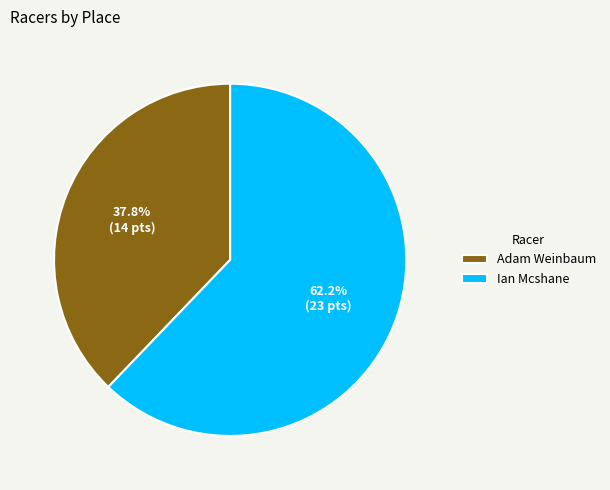

To the nearest percent, what is the difference between the largest and smallest slice percentages?

24%